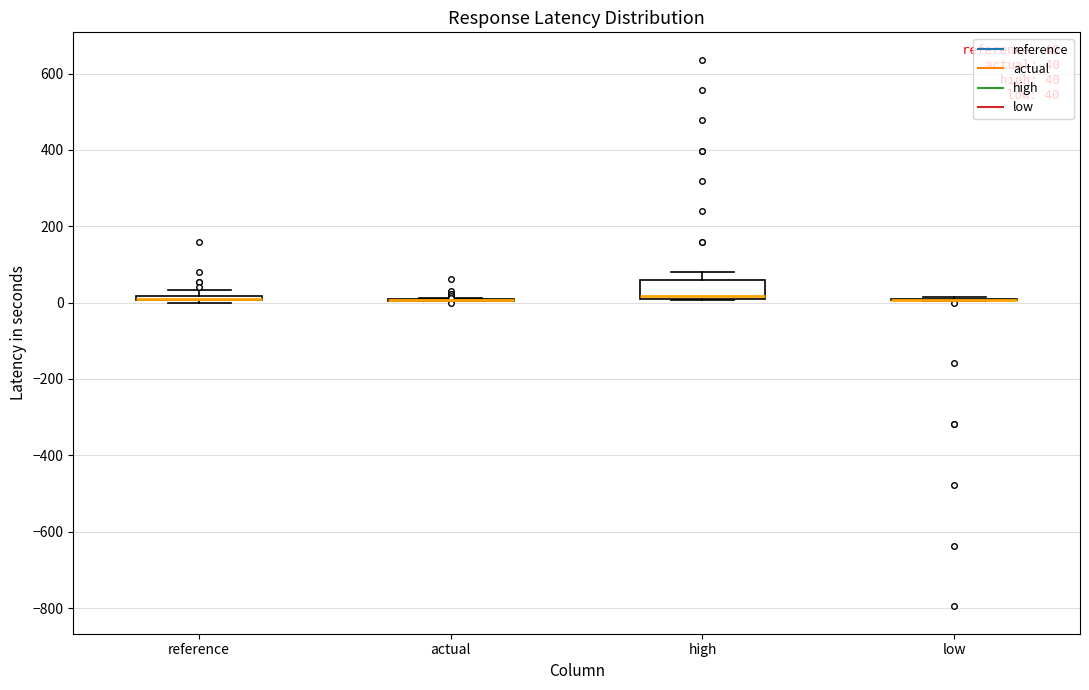

Which box is the tallest, from its lower edge to its upper edge?

high